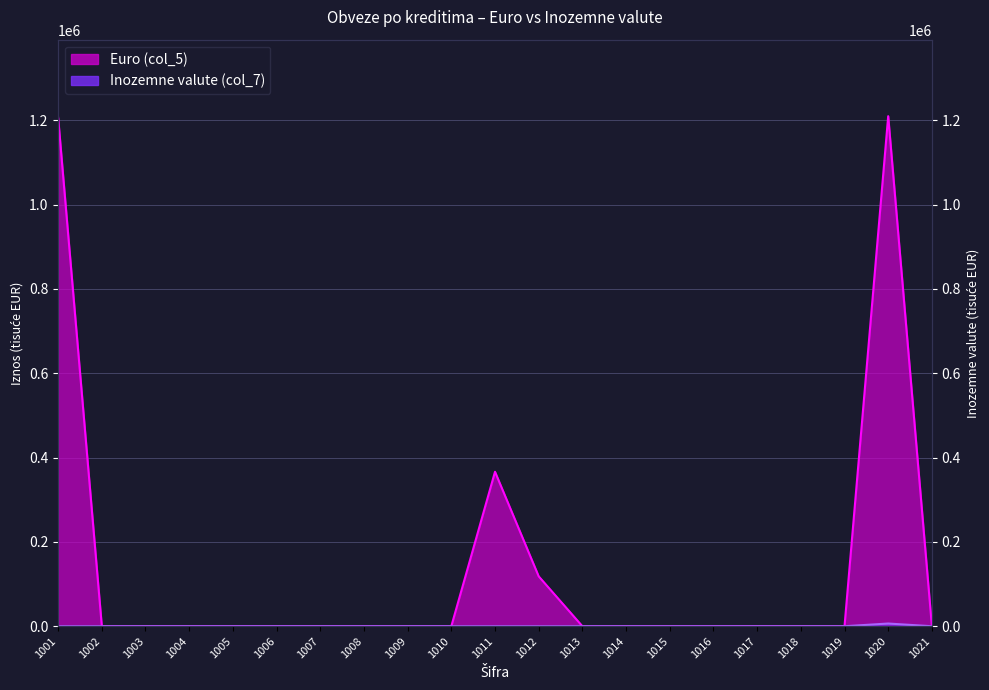

What is the difference between the Euro (col_5) values at 1006 and 1020?

1209943